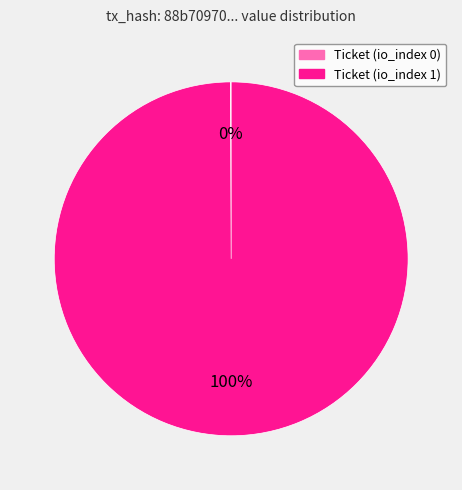

Is it true that Ticket (io_index 1) is 100% of the pie?

True